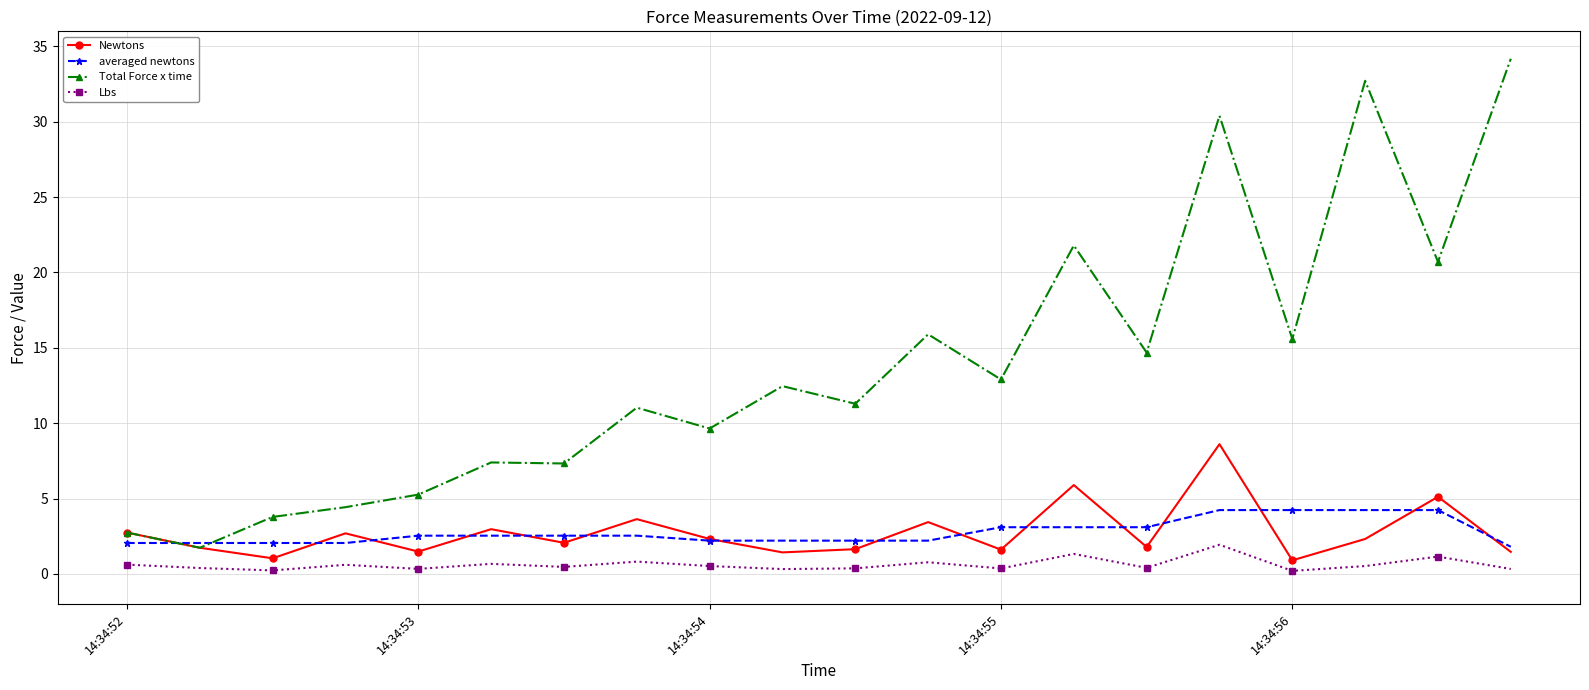

True or false: Lbs has more than 0 interior local peaks.

True